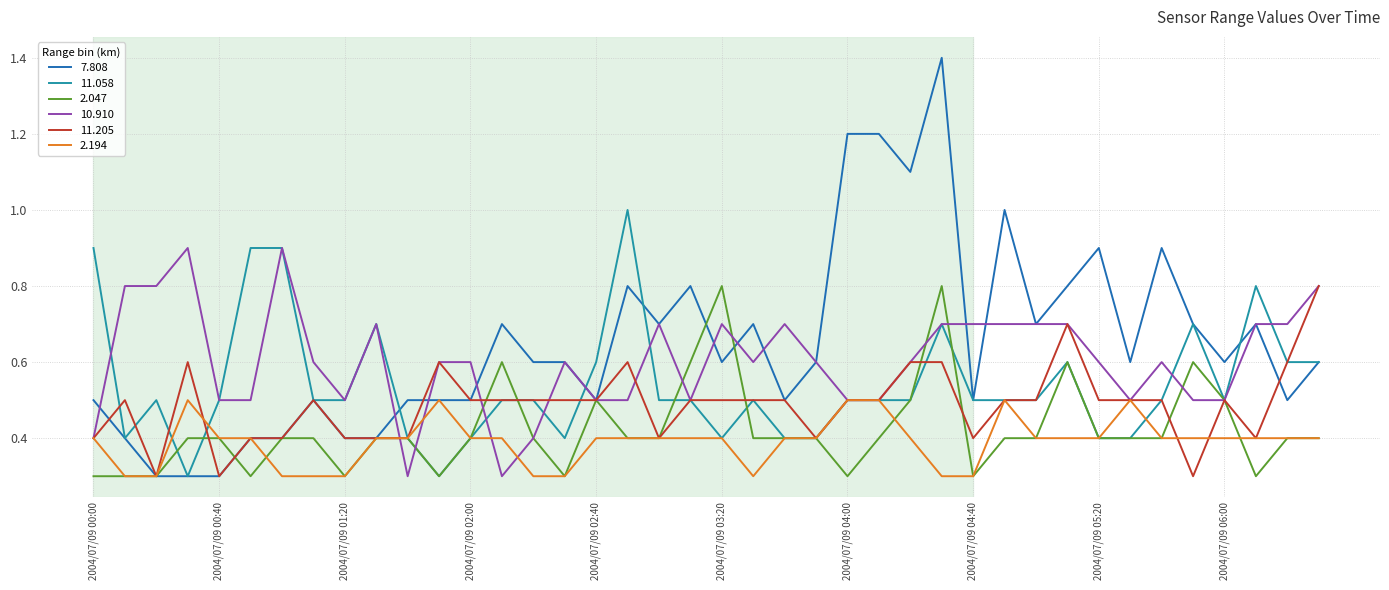

What is the maximum value for 11.058?

1.0